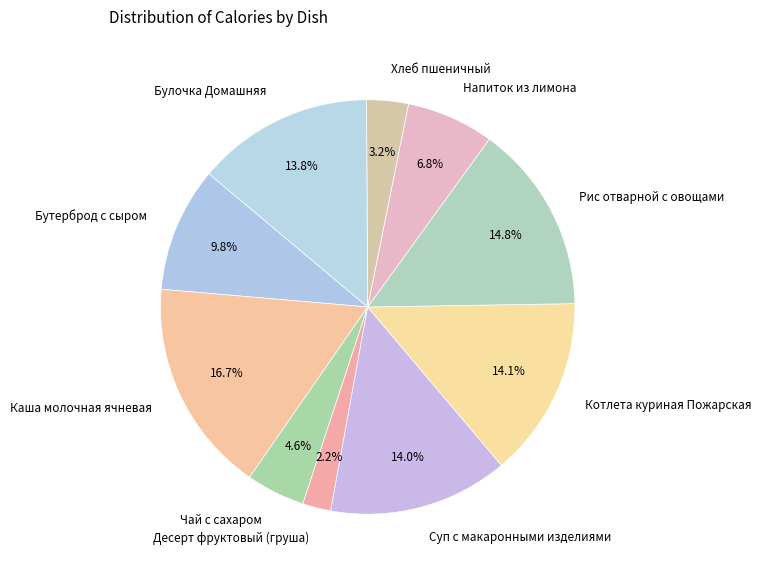

Count the number of slices in the pie.

10